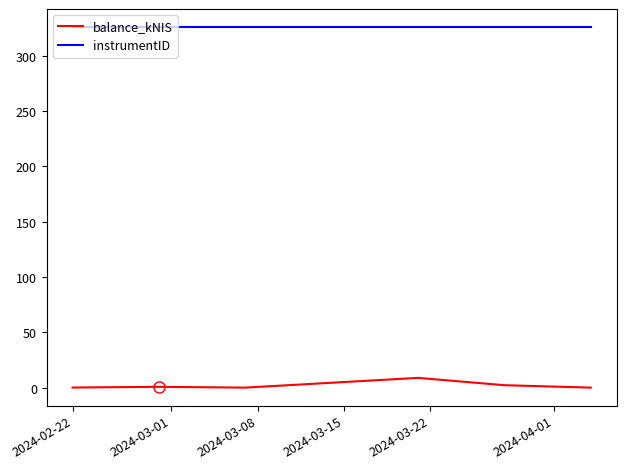

Which series has the widest spread of values?

balance_kNIS